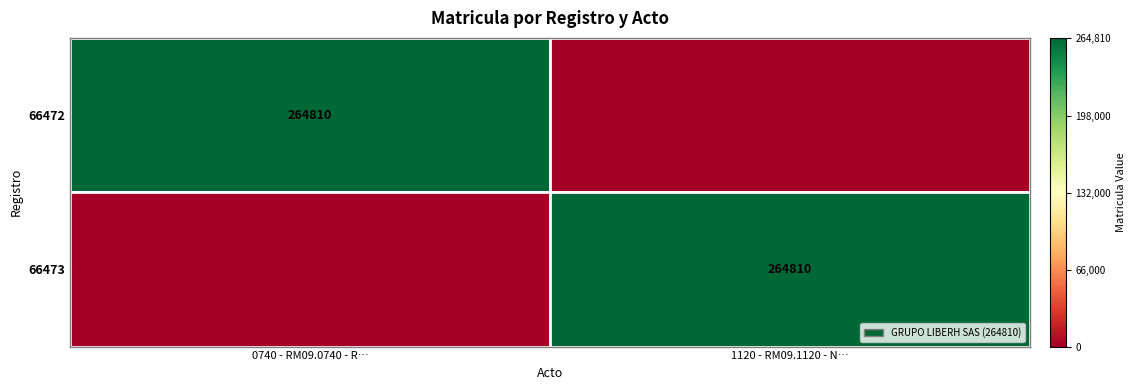

At which category is the sum across all series the highest?

0740 - RM09.0740 - R…